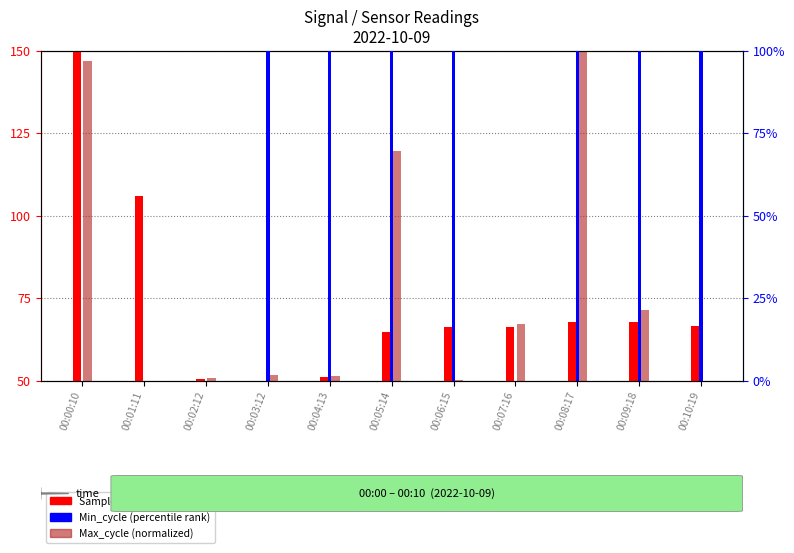

True or false: Samples has a value of 50.6 at 00:02:12.

True